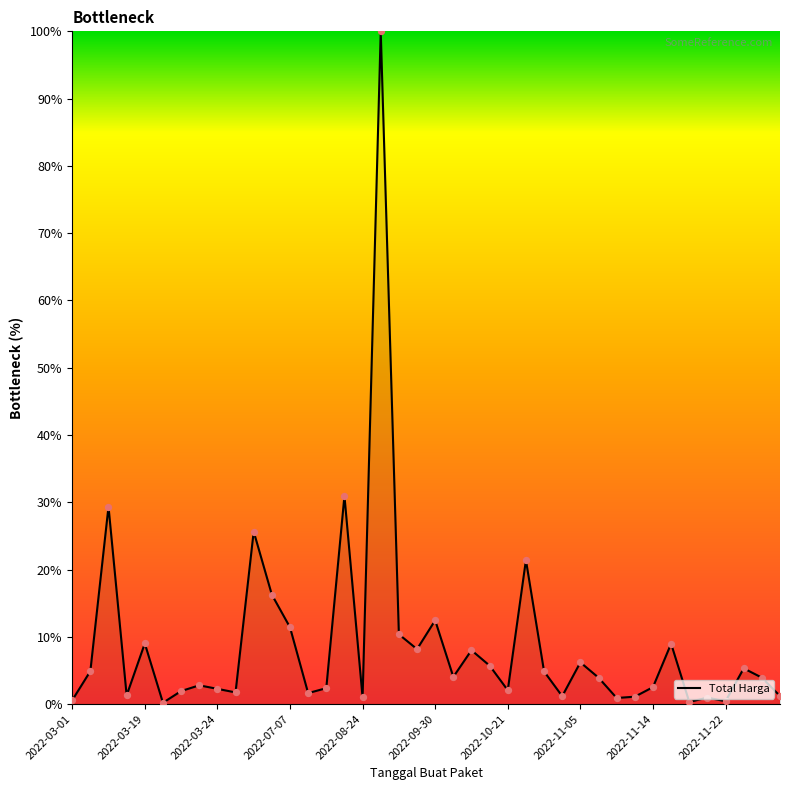

What is the maximum value shown in the chart?

100.0